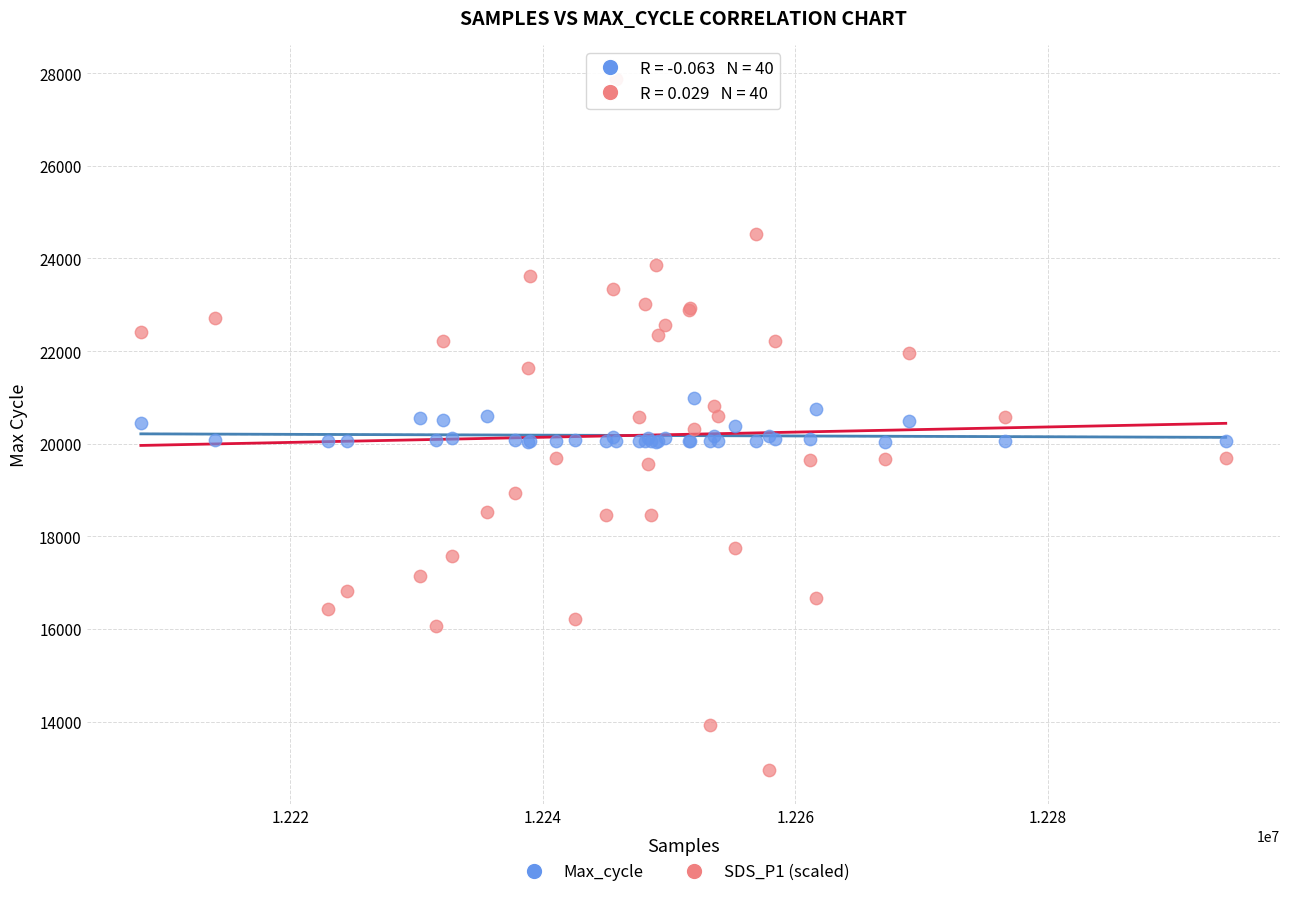

What are all the series names shown in the legend?

Max_cycle, SDS_P1 (scaled)